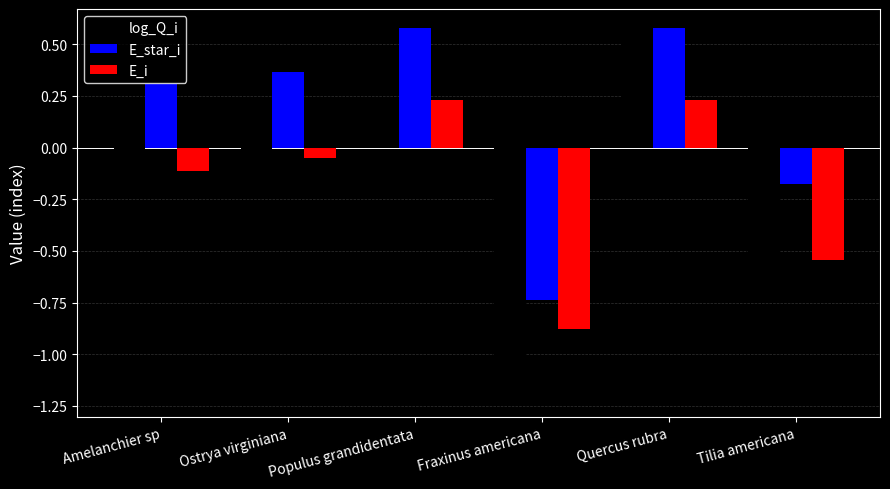

How many values in E_i are below zero?

4